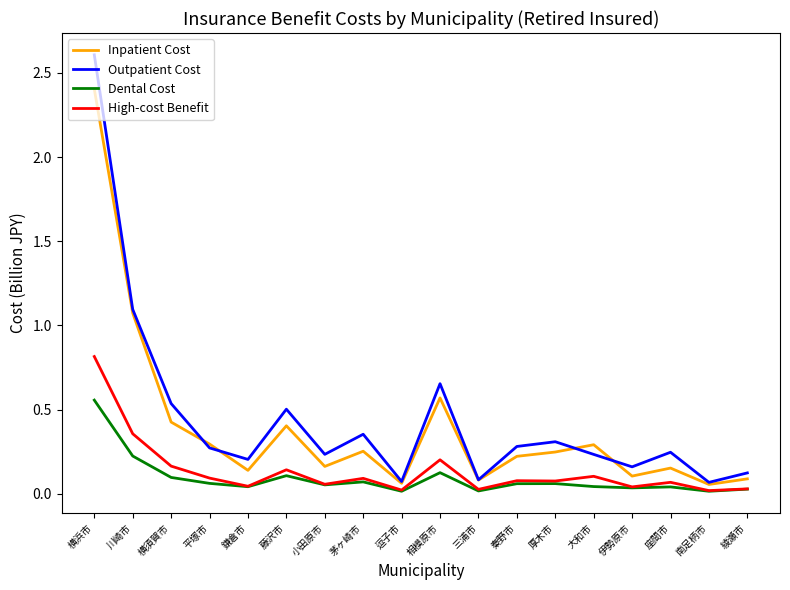

Between 相模原市 and 三浦市, which series saw the biggest shift?

Outpatient Cost